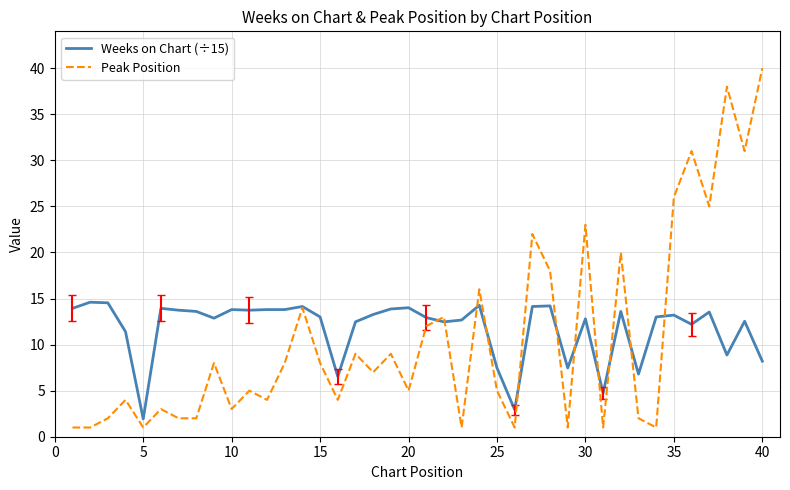

How many lines are shown in the chart?

2